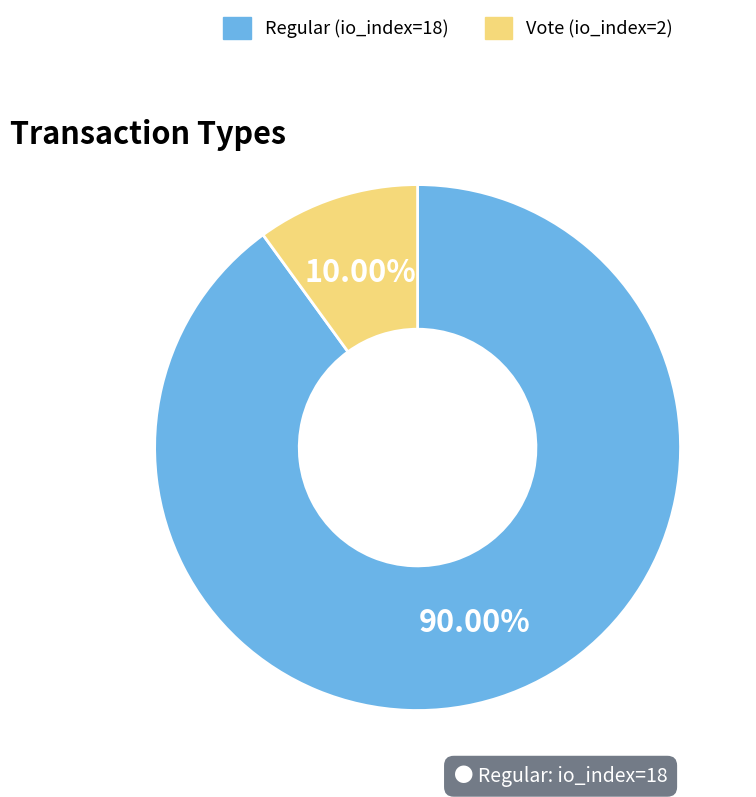

To the nearest percent, what percentage of the pie is Vote?

10%